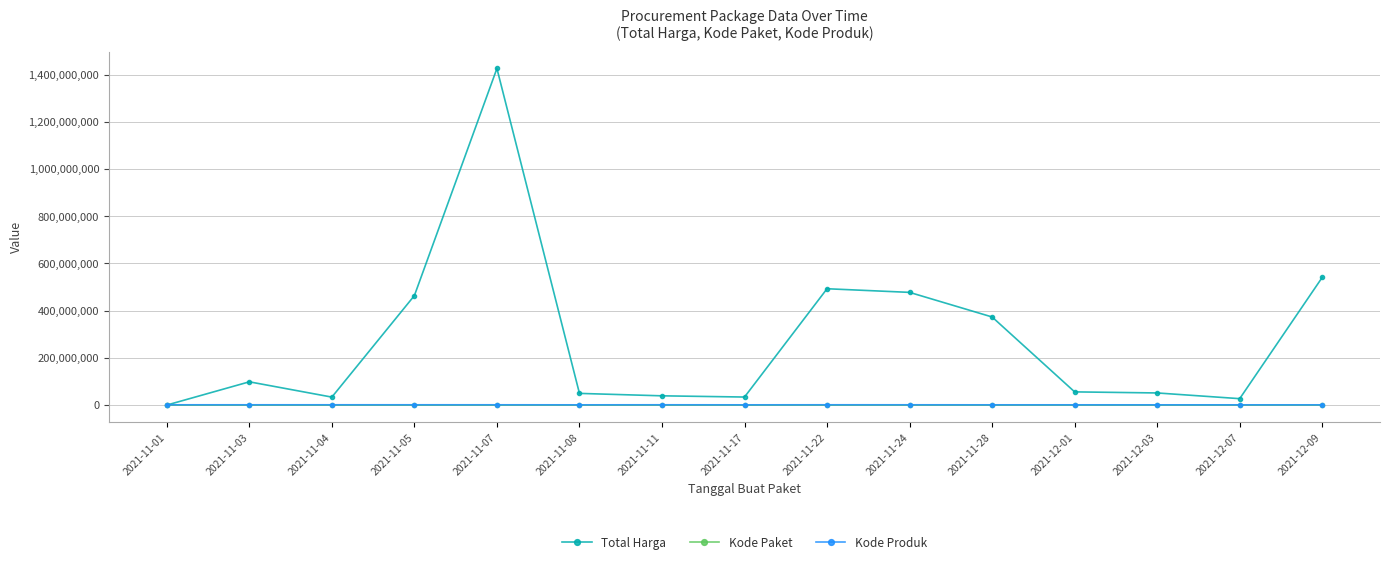

Is it true that Kode Paket equals 137876 at 2021-12-09?

True